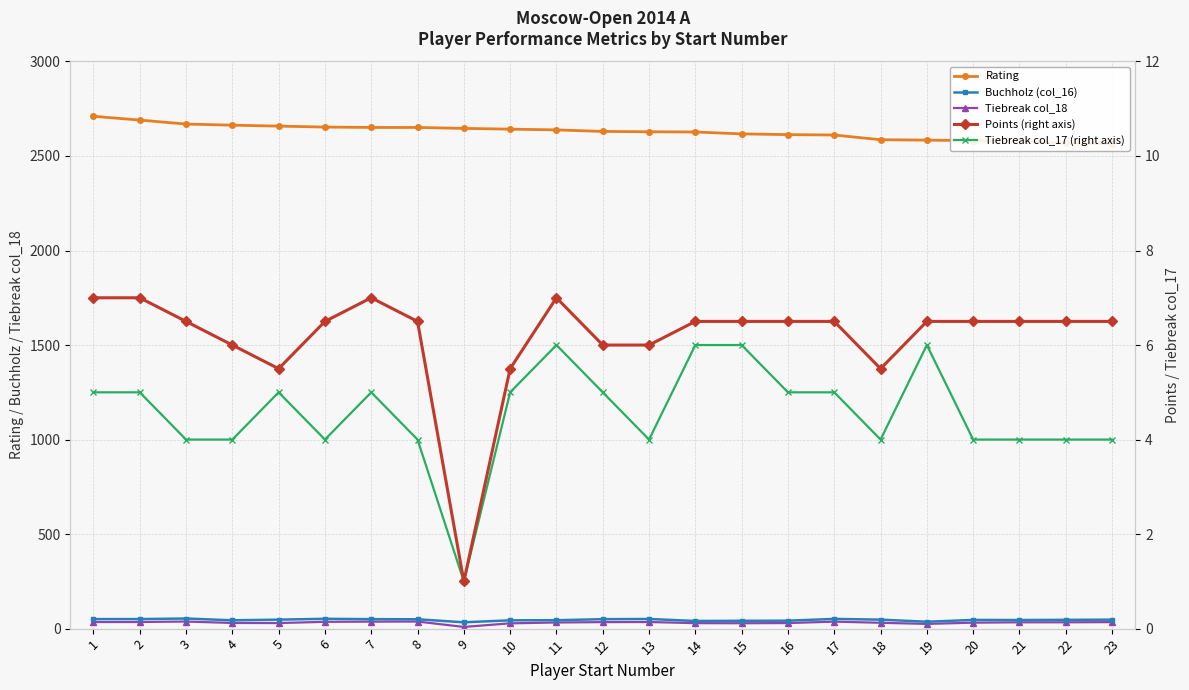

Count the number of categories in the chart.

23